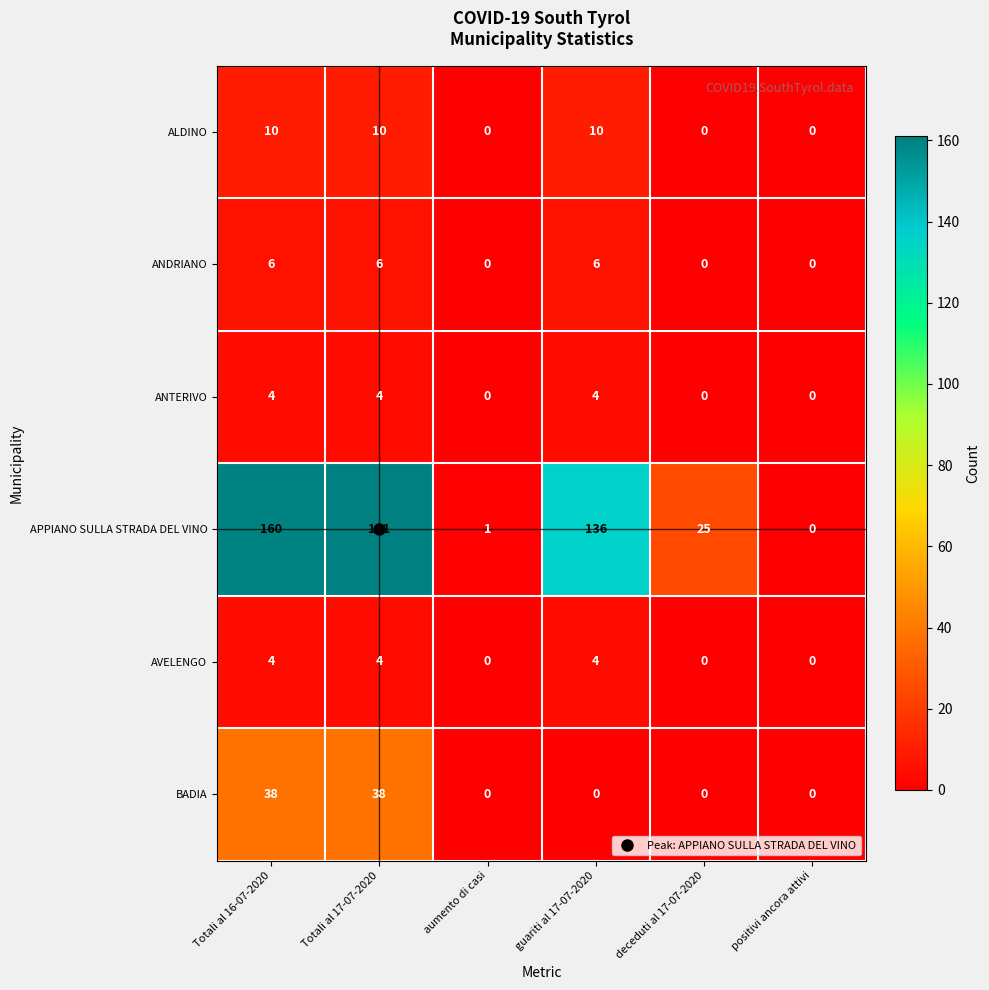

Between Totali al 17-07-2020 and guariti al 17-07-2020, which series saw the biggest shift?

BADIA